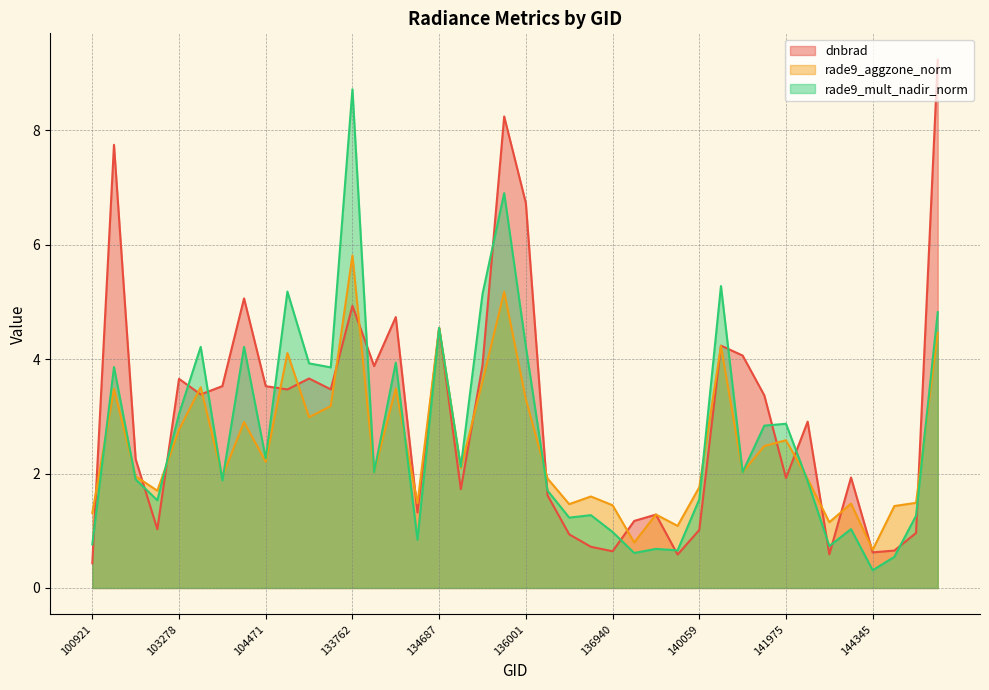

Reading left to right, what are all the values shown in this chart?

dnbrad: 0.4	7.7	2.3	1.0	3.7	3.4	3.5	5.1	3.5	3.5	3.7	3.5	4.9	3.9	4.7	1.3	4.5	1.7	3.9	8.2	6.7	1.6	0.9	0.7	0.6	1.2	1.3	0.6	1.0	4.2	4.1	3.4	1.9	2.9	0.6	1.9	0.6	0.7	1.0	9.2
rade9_aggzone_norm: 1.3	3.5	2.0	1.7	2.8	3.5	1.9	2.9	2.2	4.1	3.0	3.2	5.8	2.0	3.5	1.5	4.5	2.1	3.6	5.2	3.3	1.9	1.5	1.6	1.4	0.8	1.3	1.1	1.8	4.2	2.0	2.5	2.6	1.9	1.1	1.5	0.7	1.4	1.5	4.5
rade9_mult_nadir_norm: 0.8	3.9	1.9	1.5	3.0	4.2	1.9	4.2	2.3	5.2	3.9	3.9	8.7	2.0	3.9	0.8	4.5	2.1	5.1	6.9	4.2	1.7	1.2	1.3	1.0	0.6	0.7	0.7	1.5	5.3	2.0	2.8	2.9	1.9	0.7	1.0	0.3	0.5	1.3	4.8